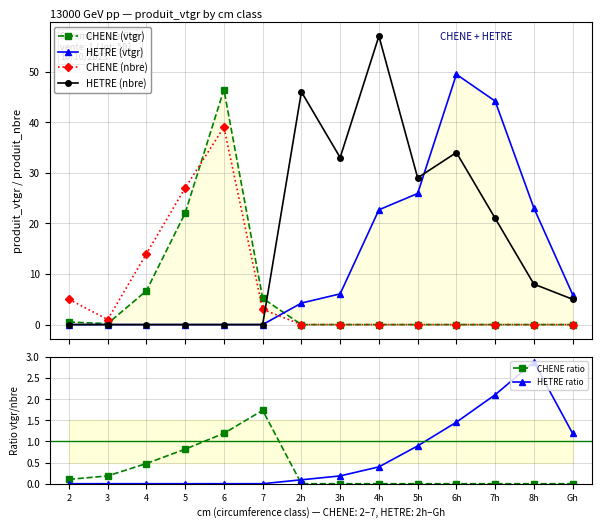

What is the label of the 5th point from the left?

6